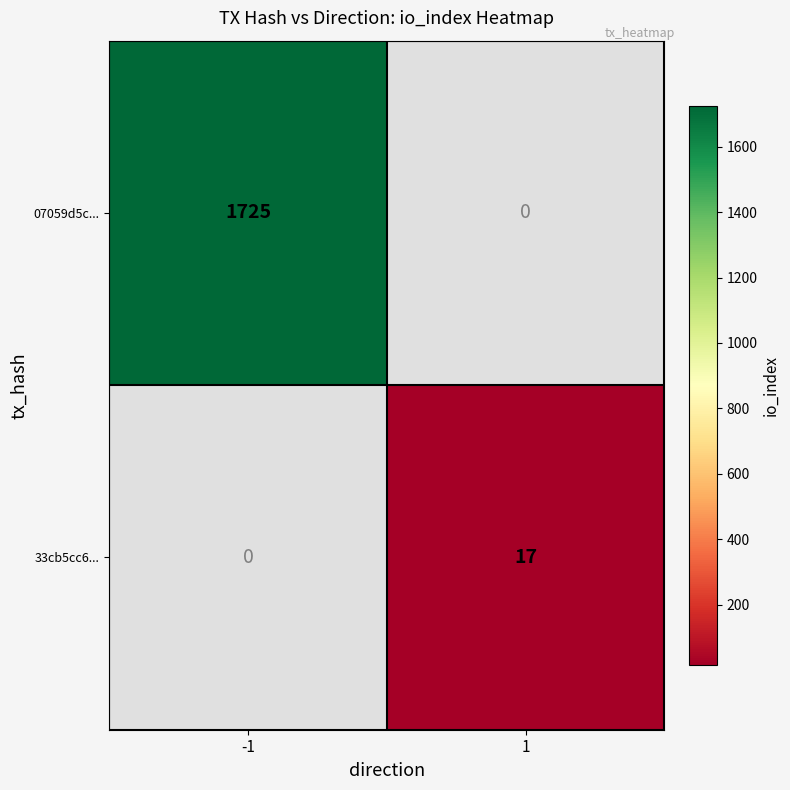

At how many categories does at least one series exceed 1104?

1